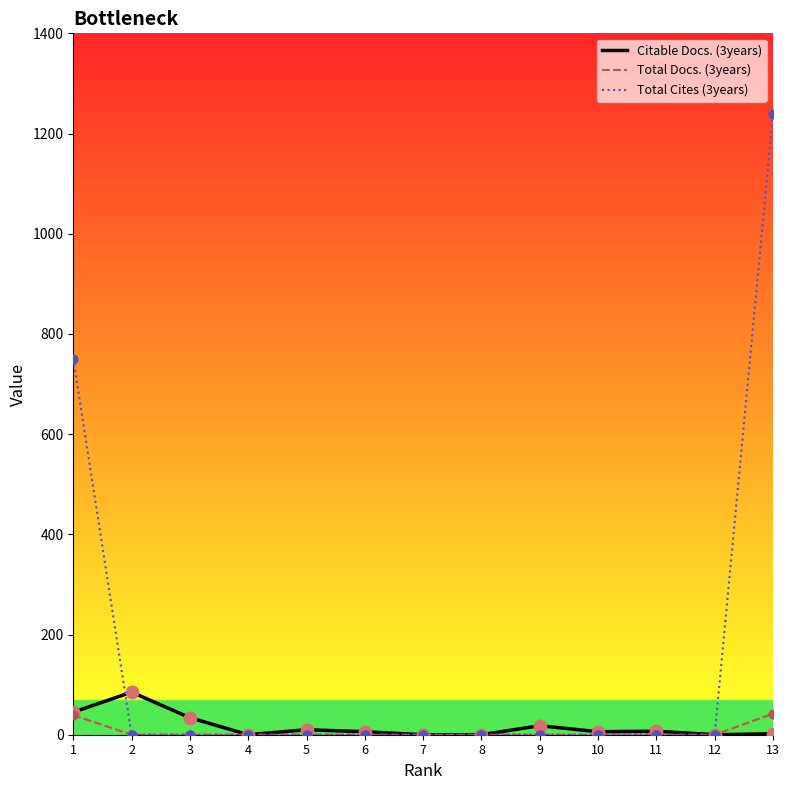

Which series has the largest total across all categories?

Total Cites (3years)